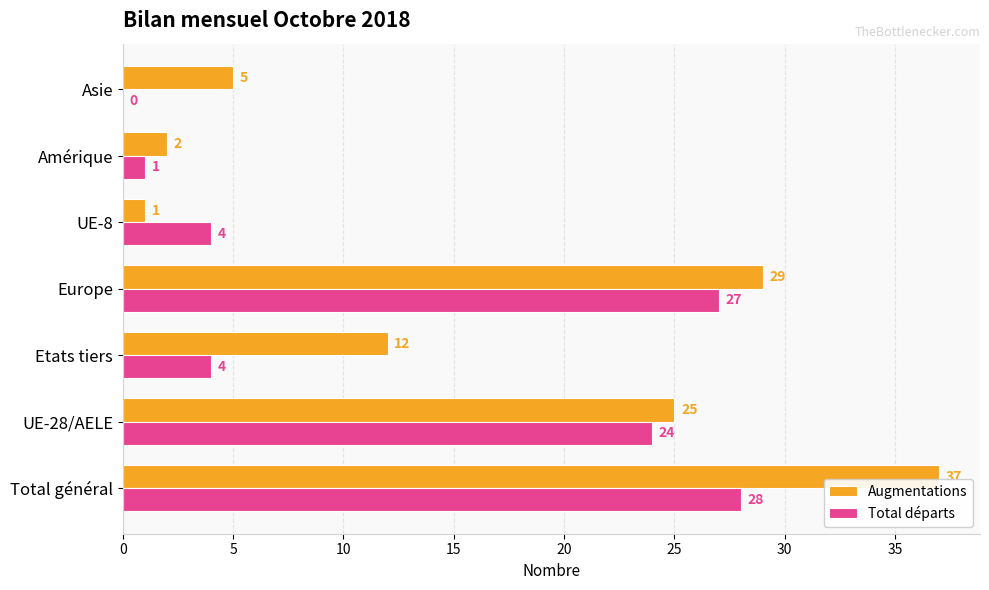

What is the sum of all Augmentations values?

111